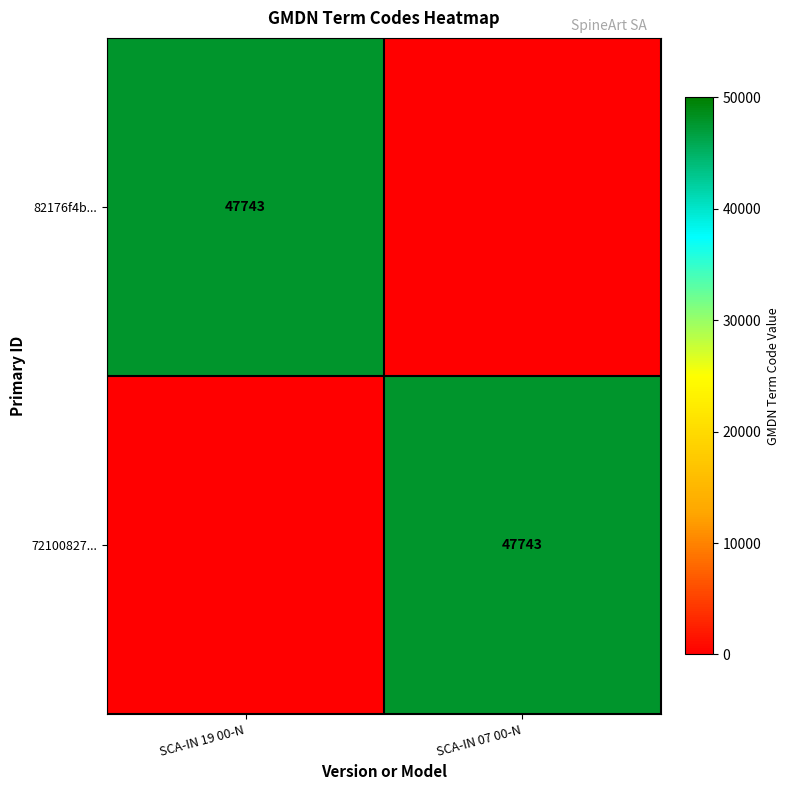

The value of 82176f4b... at SCA-IN 19 00-N is 47743. True or false?

True